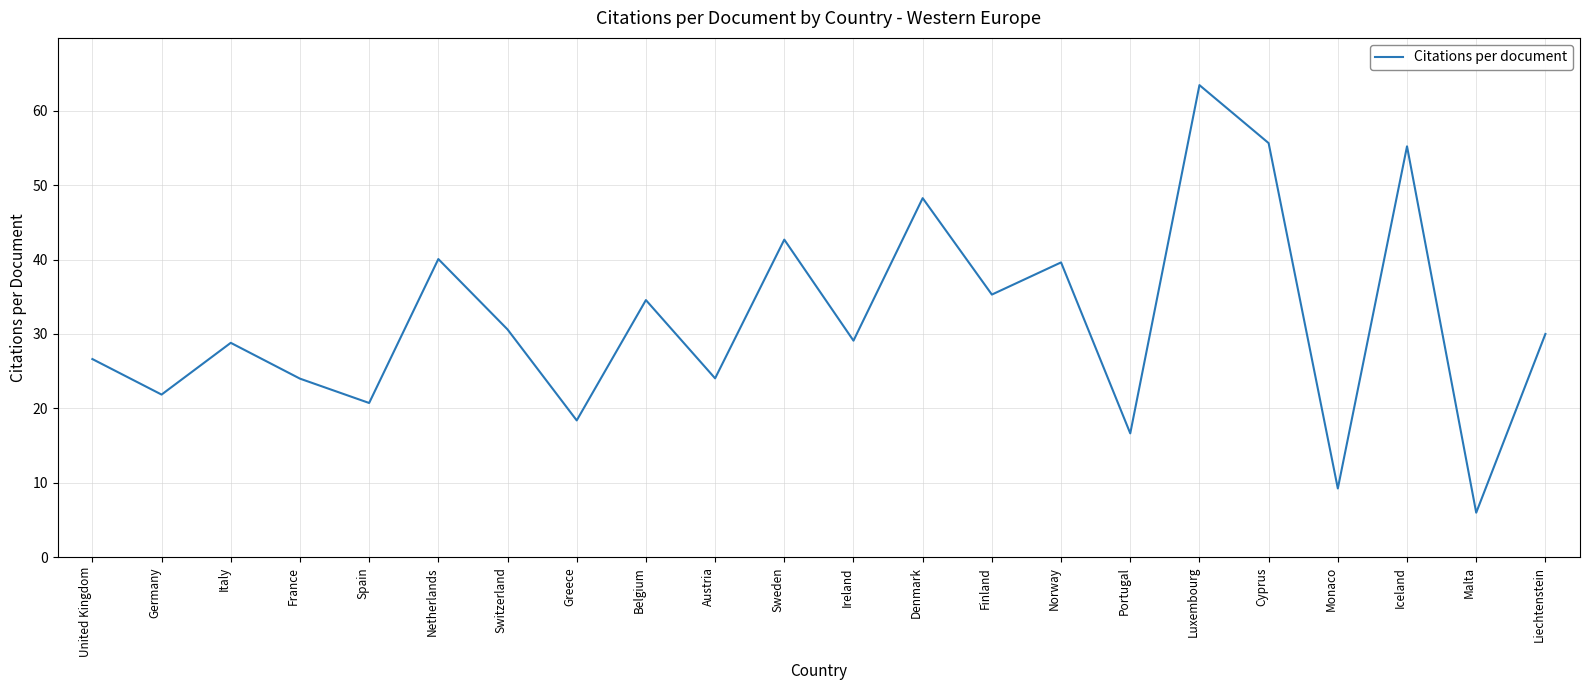

What is the maximum value shown in the chart?

63.4